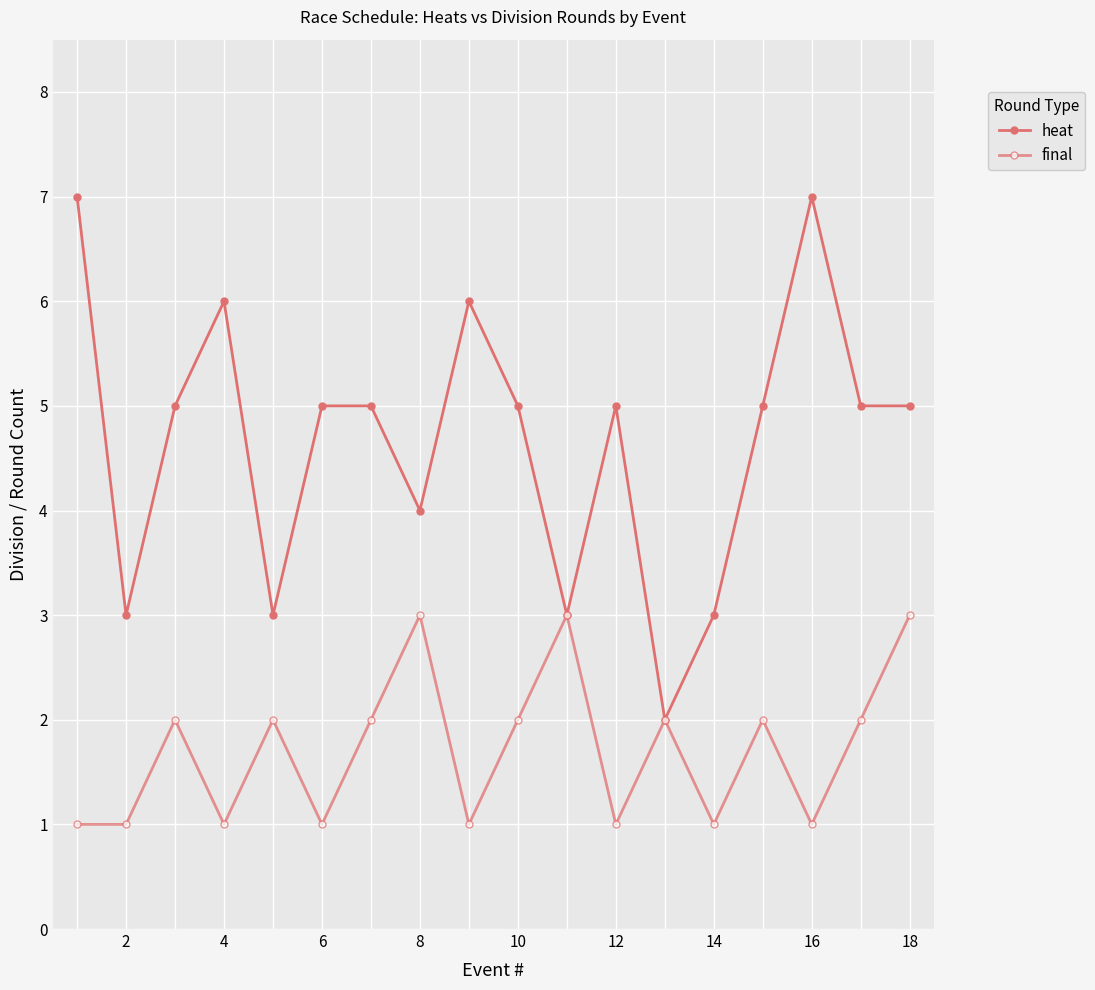

List the series in order of their peak value, lowest first.

final, heat